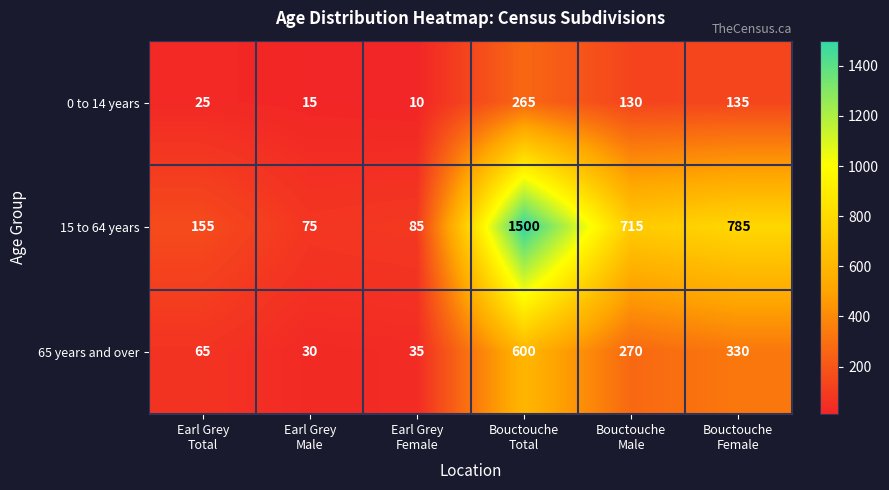

What is the spread (max minus min) of values at Bouctouche
Female?

650